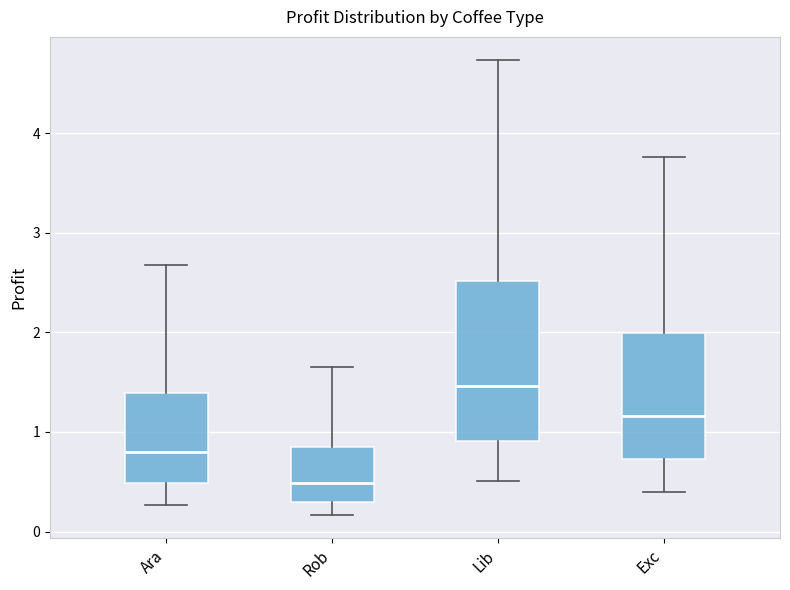

Which box is the tallest, from its lower edge to its upper edge?

Lib